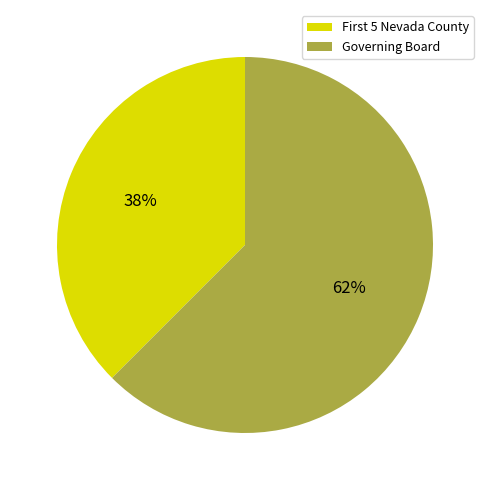

How many segments does this pie chart have?

2